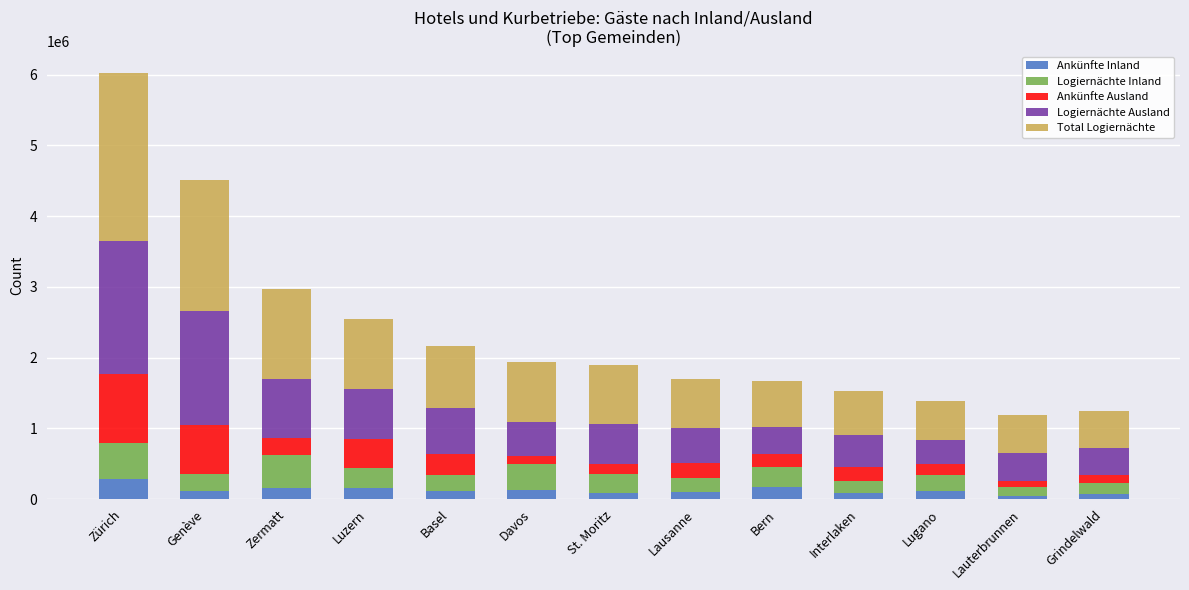

What is the highest value of the Ankünfte Inland series?

288357